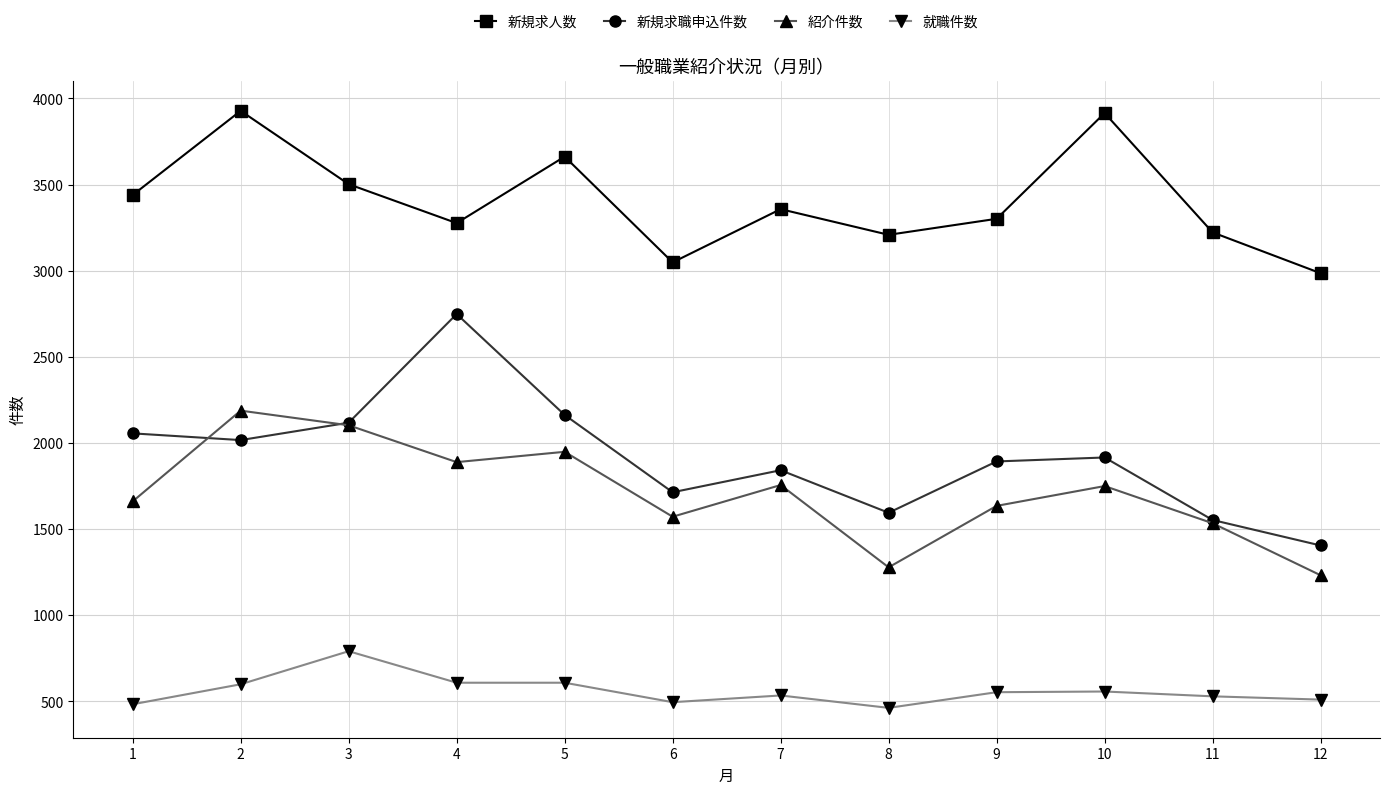

Count the number of categories in the chart.

12